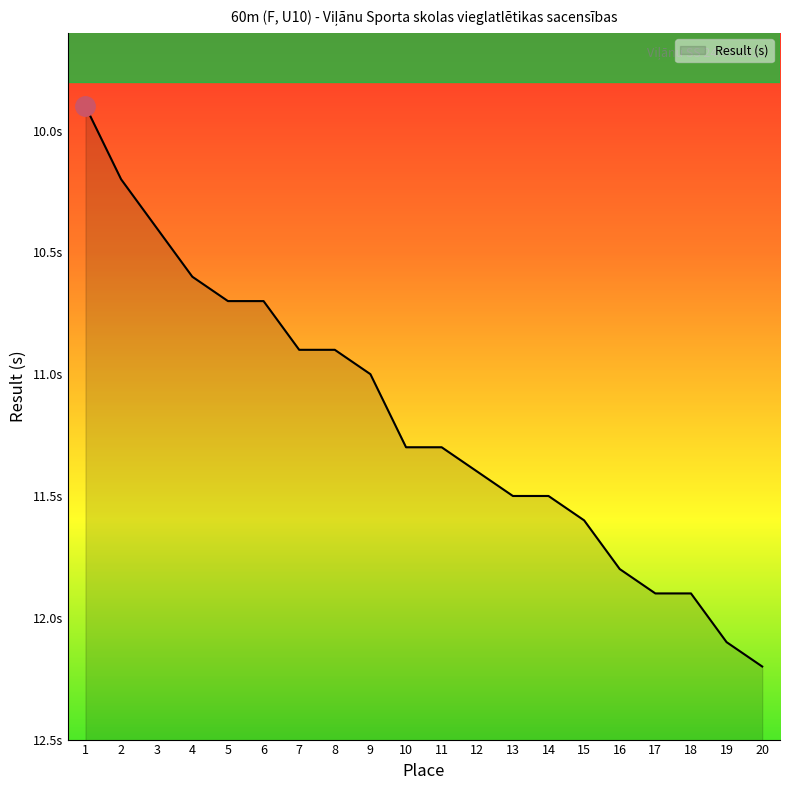

What is the ratio of the value at 11 to the value at 13?

1.0